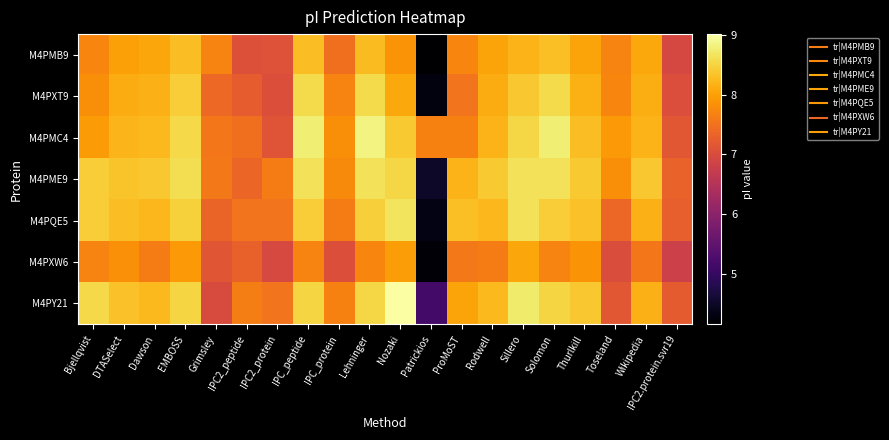

Reading left to right, extract all data points from this chart.

M4PMB9: Bjellqvist=7.7	DTASelect=8.0	Dawson=8.1	EMBOSS=8.3	Grimsley=7.7	IPC2_peptide=7.1	IPC2_protein=7.1	IPC_peptide=8.3	IPC_protein=7.5	Lehninger=8.3	Nozaki=7.9	Patrickios=4.2	ProMoST=7.7	Rodwell=8.0	Sillero=8.2	Solomon=8.3	Thurlkill=8.0	Toseland=7.7	Wikipedia=8.1	IPC2.protein.svr19=6.9
M4PXT9: Bjellqvist=7.8	DTASelect=8.1	Dawson=8.2	EMBOSS=8.4	Grimsley=7.4	IPC2_peptide=7.2	IPC2_protein=7.1	IPC_peptide=8.6	IPC_protein=7.7	Lehninger=8.6	Nozaki=8.1	Patrickios=4.3	ProMoST=7.5	Rodwell=8.1	Sillero=8.4	Solomon=8.6	Thurlkill=8.2	Toseland=7.7	Wikipedia=8.1	IPC2.protein.svr19=7.0
M4PMC4: Bjellqvist=8.0	DTASelect=8.2	Dawson=8.2	EMBOSS=8.6	Grimsley=7.6	IPC2_peptide=7.5	IPC2_protein=7.1	IPC_peptide=8.8	IPC_protein=7.8	Lehninger=8.8	Nozaki=8.4	Patrickios=7.7	ProMoST=7.7	Rodwell=8.2	Sillero=8.5	Solomon=8.8	Thurlkill=8.3	Toseland=7.9	Wikipedia=8.2	IPC2.protein.svr19=7.2
M4PME9: Bjellqvist=8.4	DTASelect=8.3	Dawson=8.4	EMBOSS=8.6	Grimsley=7.6	IPC2_peptide=7.4	IPC2_protein=7.6	IPC_peptide=8.7	IPC_protein=7.8	Lehninger=8.6	Nozaki=8.5	Patrickios=4.5	ProMoST=8.2	Rodwell=8.4	Sillero=8.7	Solomon=8.7	Thurlkill=8.4	Toseland=7.8	Wikipedia=8.4	IPC2.protein.svr19=7.3
M4PQE5: Bjellqvist=8.4	DTASelect=8.3	Dawson=8.2	EMBOSS=8.5	Grimsley=7.3	IPC2_peptide=7.5	IPC2_protein=7.5	IPC_peptide=8.4	IPC_protein=7.6	Lehninger=8.5	Nozaki=8.7	Patrickios=4.3	ProMoST=8.3	Rodwell=8.2	Sillero=8.6	Solomon=8.4	Thurlkill=8.3	Toseland=7.4	Wikipedia=8.2	IPC2.protein.svr19=7.3
M4PXW6: Bjellqvist=7.7	DTASelect=7.8	Dawson=7.6	EMBOSS=7.9	Grimsley=7.1	IPC2_peptide=7.3	IPC2_protein=7.0	IPC_peptide=7.7	IPC_protein=7.0	Lehninger=7.7	Nozaki=8.0	Patrickios=4.2	ProMoST=7.6	Rodwell=7.6	Sillero=8.1	Solomon=7.7	Thurlkill=7.9	Toseland=7.0	Wikipedia=7.6	IPC2.protein.svr19=6.8
M4PY21: Bjellqvist=8.6	DTASelect=8.3	Dawson=8.3	EMBOSS=8.5	Grimsley=7.0	IPC2_peptide=7.6	IPC2_protein=7.5	IPC_peptide=8.5	IPC_protein=7.7	Lehninger=8.5	Nozaki=9.0	Patrickios=5.2	ProMoST=8.0	Rodwell=8.2	Sillero=8.7	Solomon=8.5	Thurlkill=8.4	Toseland=7.2	Wikipedia=8.2	IPC2.protein.svr19=7.2